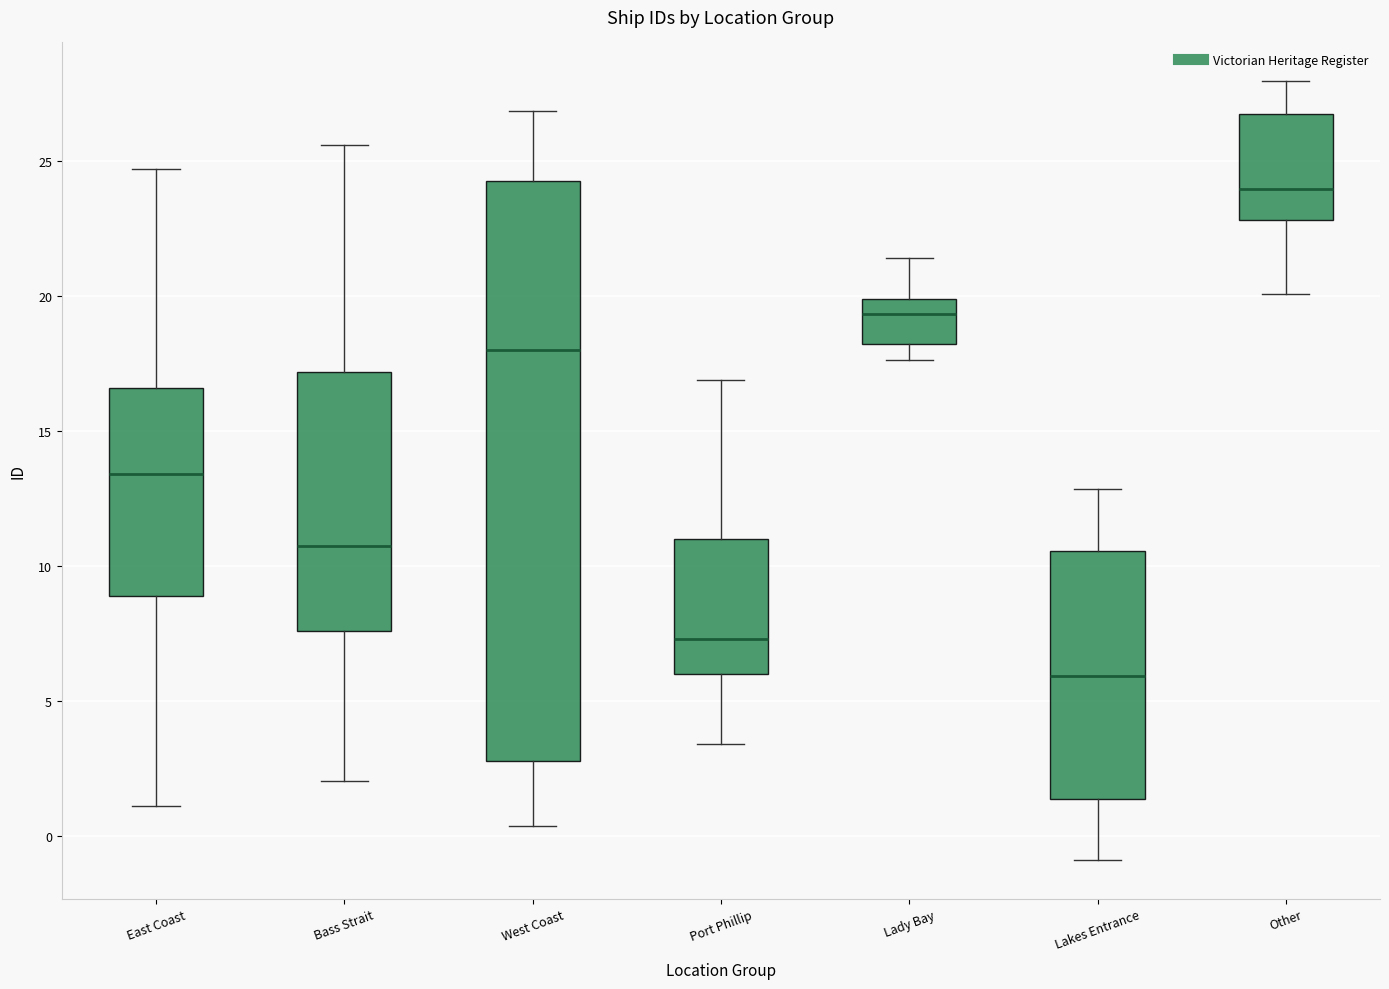

Reading left to right, read every box against the y-axis: the position of its median line, the range the box covers, and the ends of its whiskers. The values are not printed on the chart, so give them approximately, as read against the axis.

East Coast: median 13.5, box 9.0 to 16.5, whiskers 1.0 to 24.5
Bass Strait: median 10.5, box 7.5 to 17.0, whiskers 2.0 to 25.5
West Coast: median 18.0, box 3.0 to 24.5, whiskers 0.5 to 27.0
Port Phillip: median 7.5, box 6.0 to 11.0, whiskers 3.5 to 17.0
Lady Bay: median 19.5, box 18.0 to 20.0, whiskers 17.5 to 21.5
Lakes Entrance: median 6.0, box 1.5 to 10.5, whiskers -1.0 to 13.0
Other: median 24.0, box 23.0 to 27.0, whiskers 20.0 to 28.0